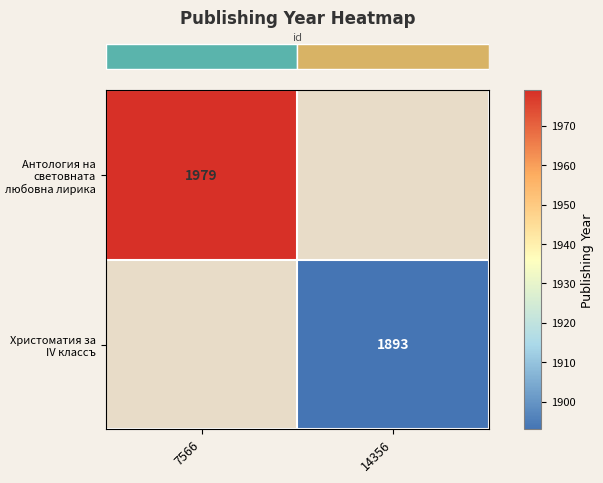

How many series are shown in this chart?

2